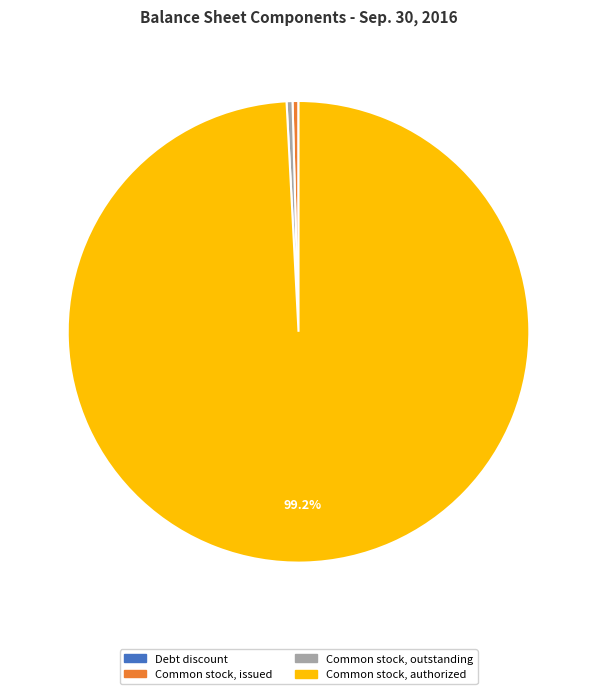

Which category has the biggest portion of the pie?

Common stock, authorized